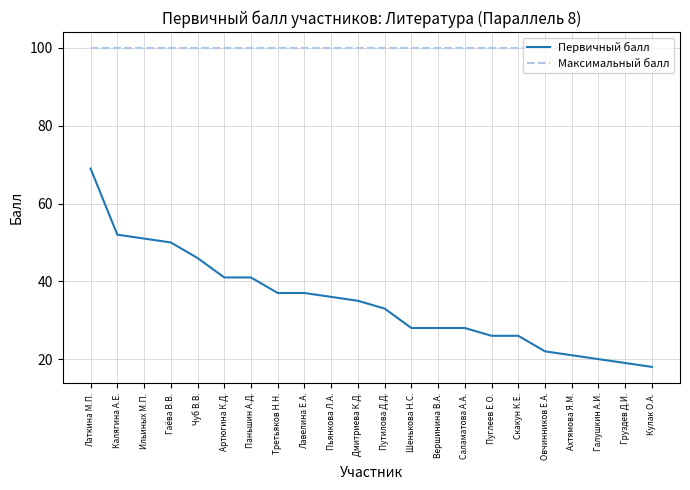

Reading left to right, what are all the values shown in this chart?

Первичный балл: 69	52	51	50	46	41	41	37	37	36	35	33	28	28	28	26	26	22	21	20	19	18
Максимальный балл: 100	100	100	100	100	100	100	100	100	100	100	100	100	100	100	100	100	100	100	100	100	100